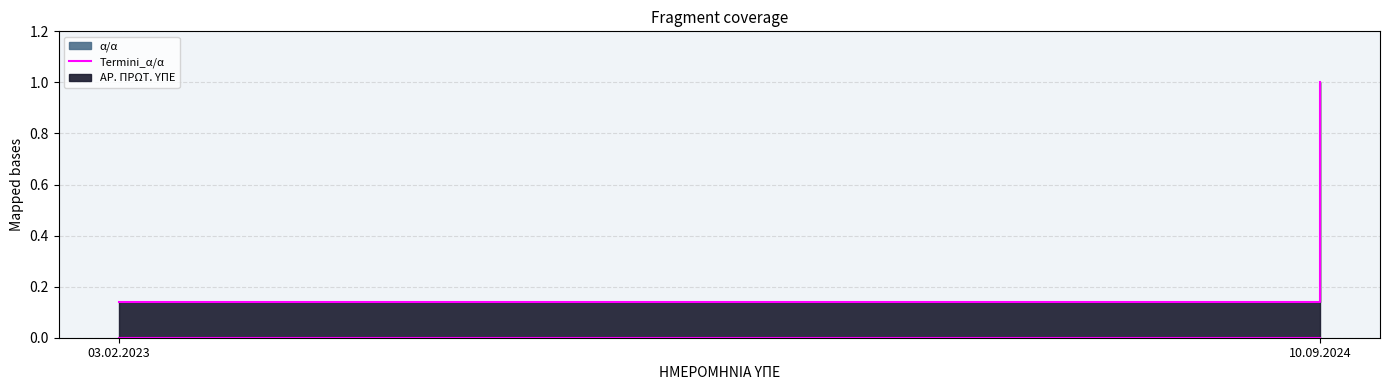

How many lines are shown in the chart?

1